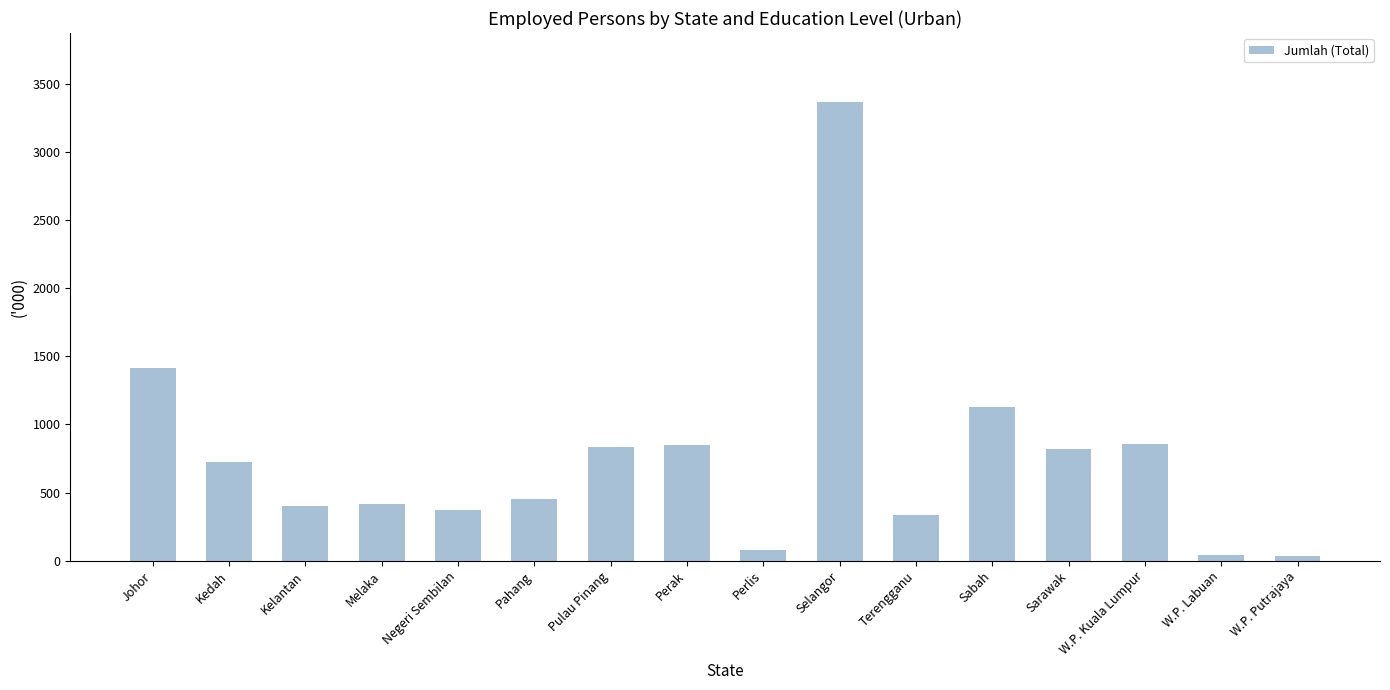

What is the average value?

757.3